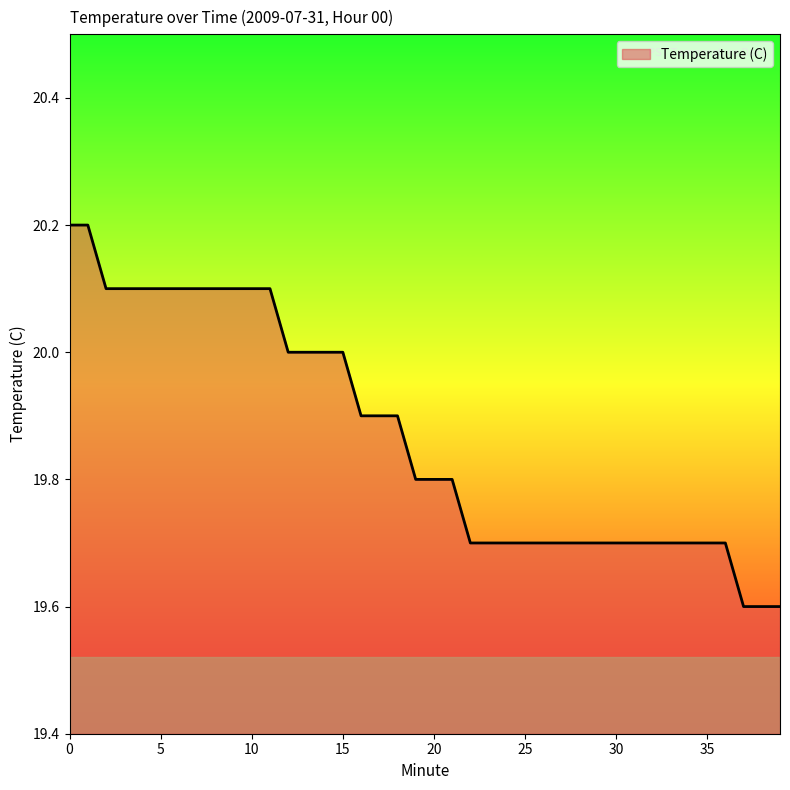

What is the smallest value displayed?

19.6